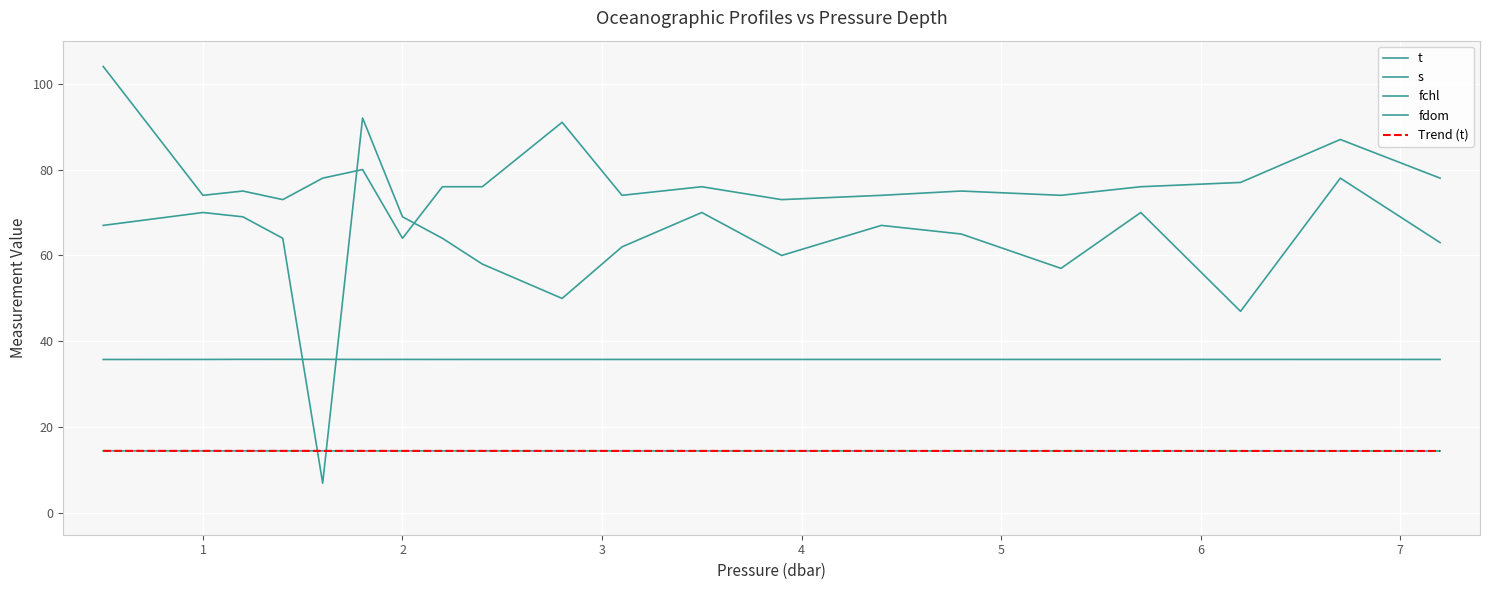

What is the minimum value for fchl?

64.0